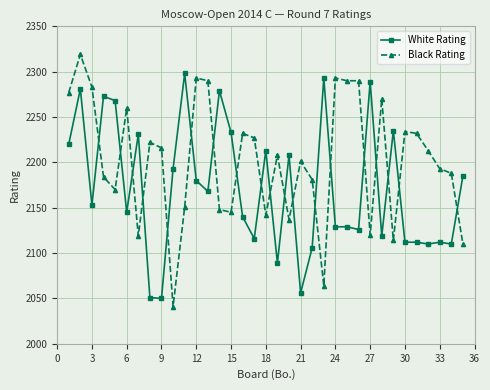

Which series ends up on top after the final intersection of White Rating and Black Rating?

White Rating